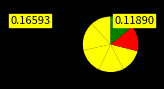

Is there any slice that represents more than half of the pie?

No